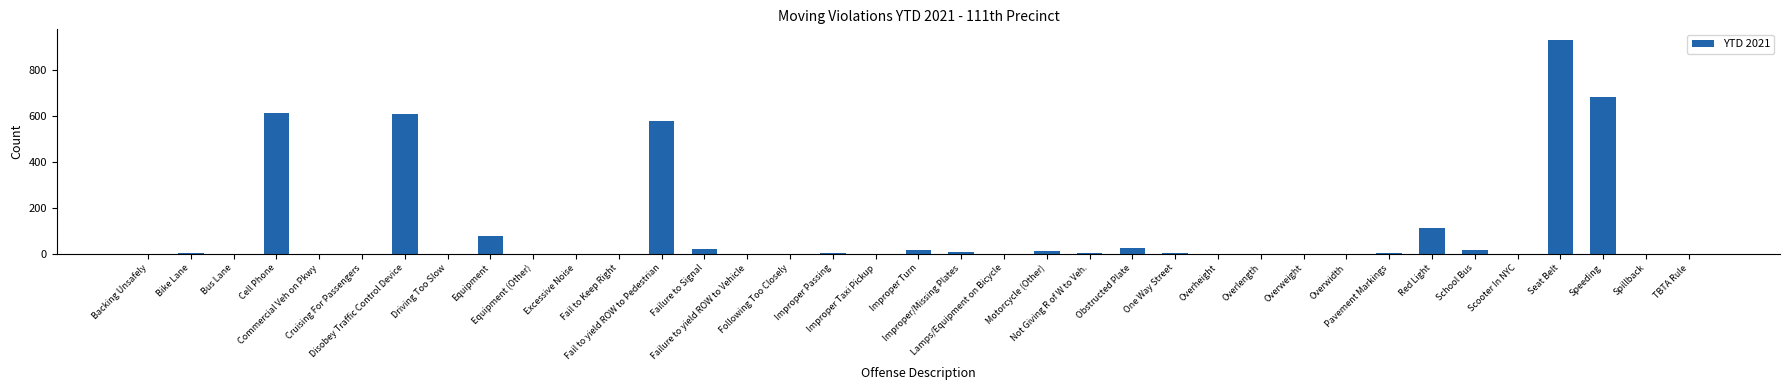

What is the greatest value displayed?

931